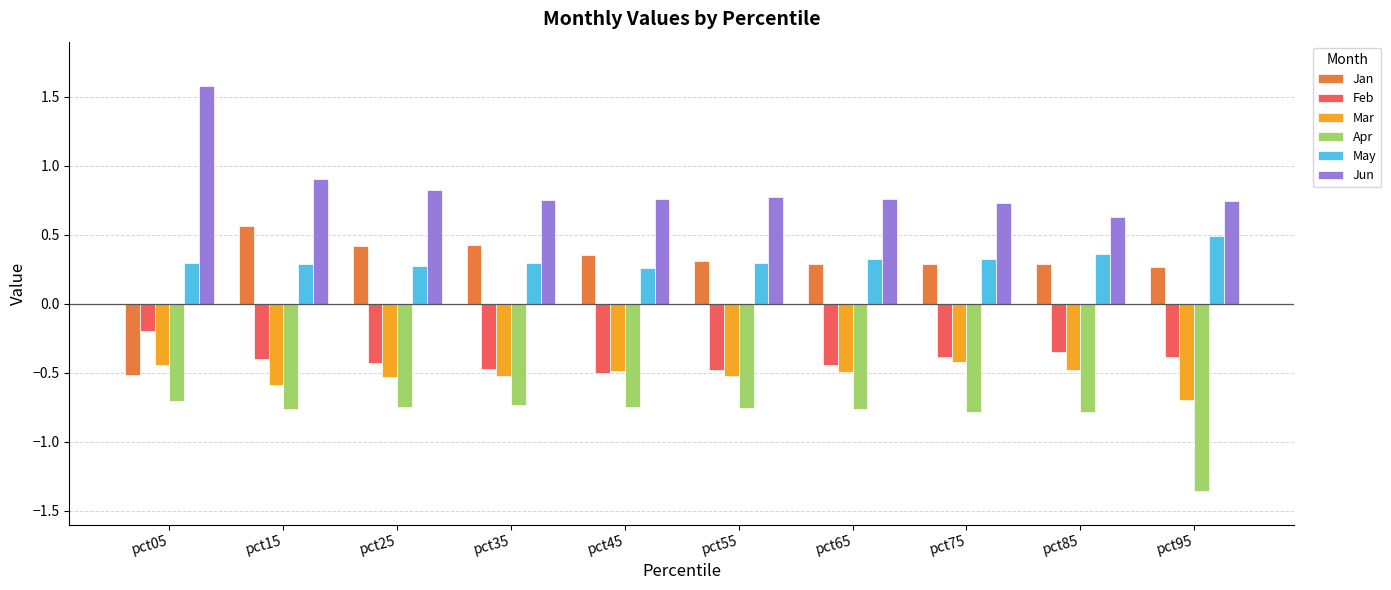

What is the sum of the Jan values at pct95 and pct05?

-0.2